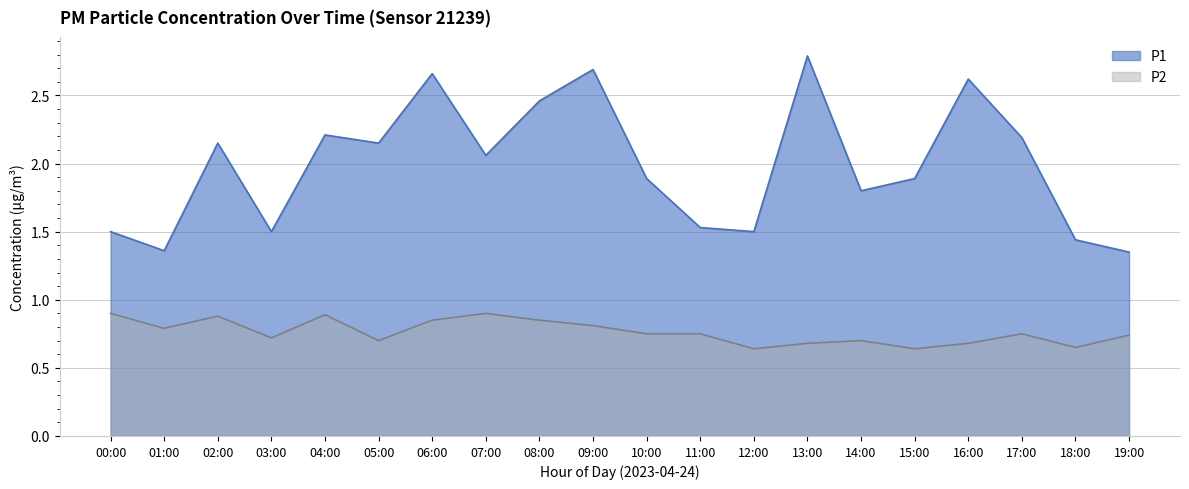

What is the difference between the maximum and minimum values in the P2 series?

0.3